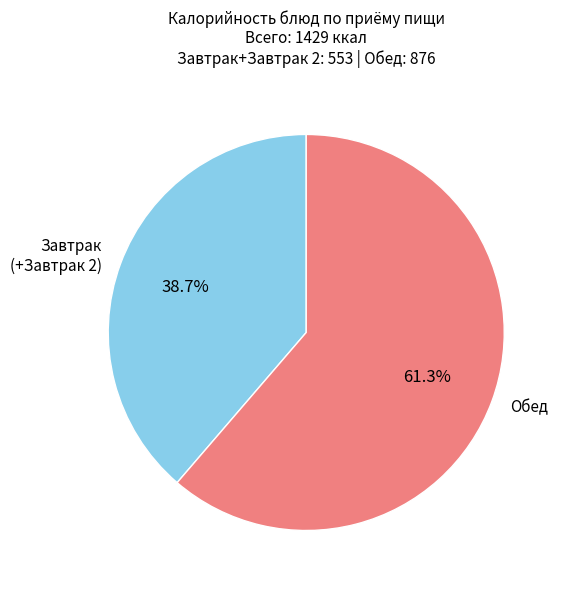

Rank the categories by value from lowest to highest.

Завтрак (+Завтрак 2), Обед